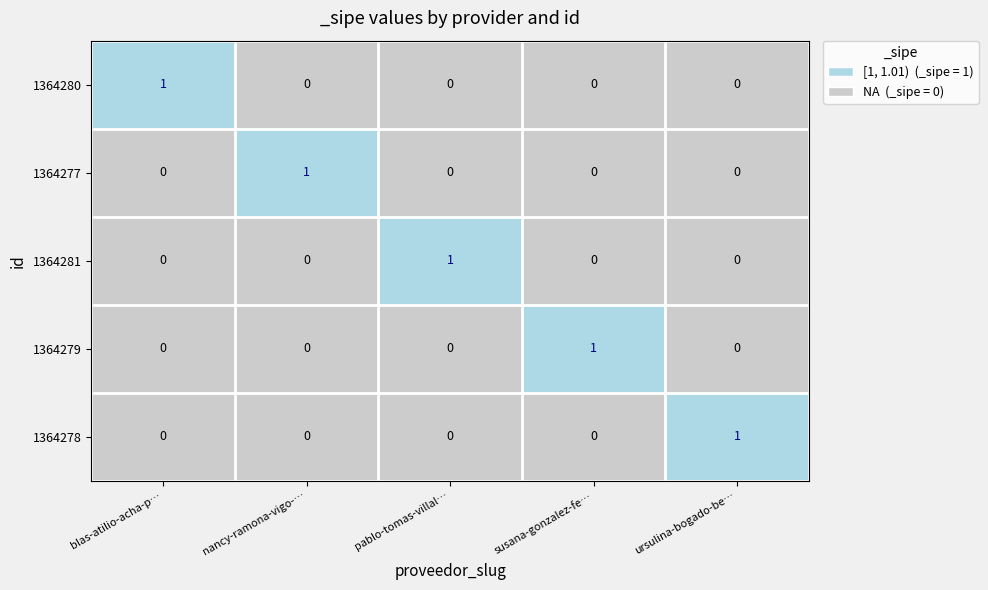

How many 1364279 values are between 0 and 1?

5